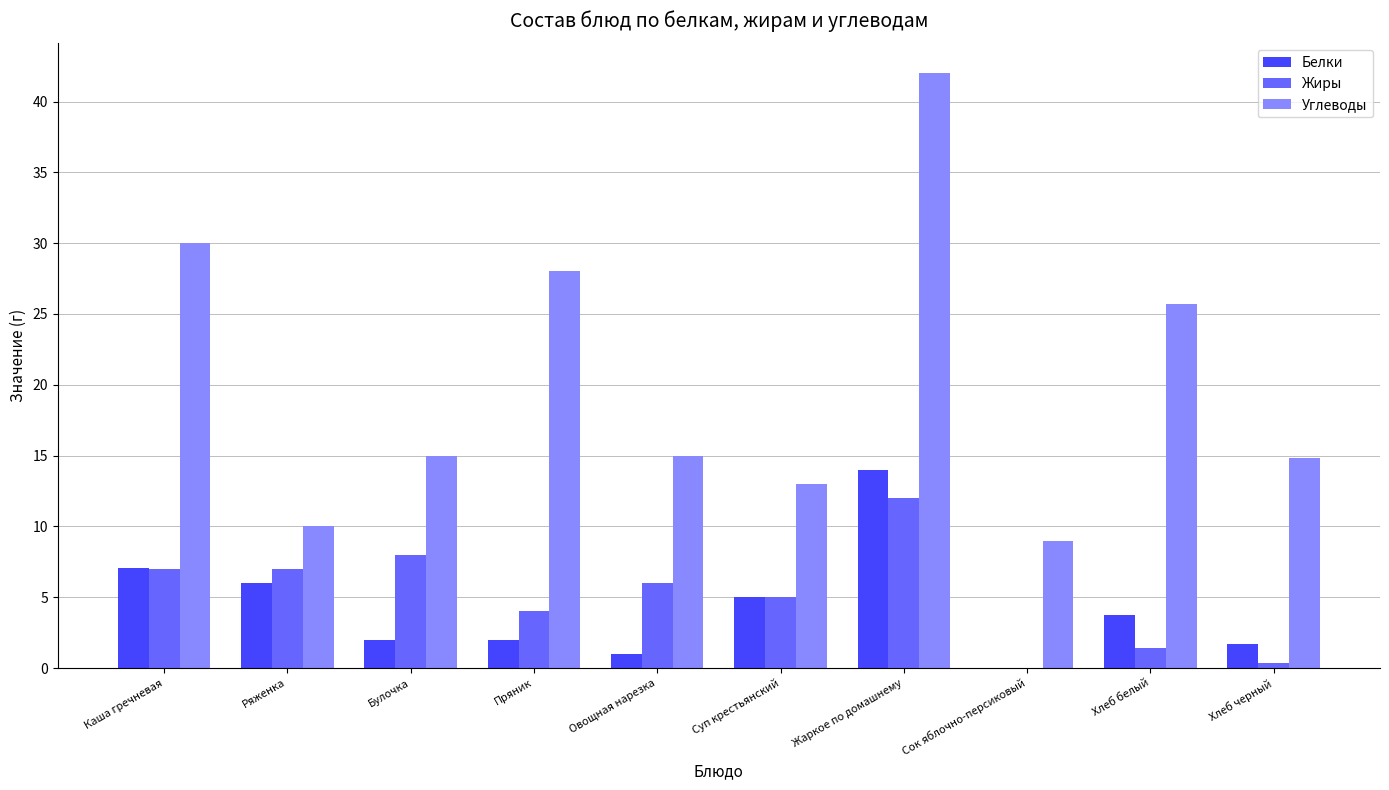

Is the value of Углеводы at Жаркое по домашнему greater than the value of Жиры at Хлеб черный?

Yes